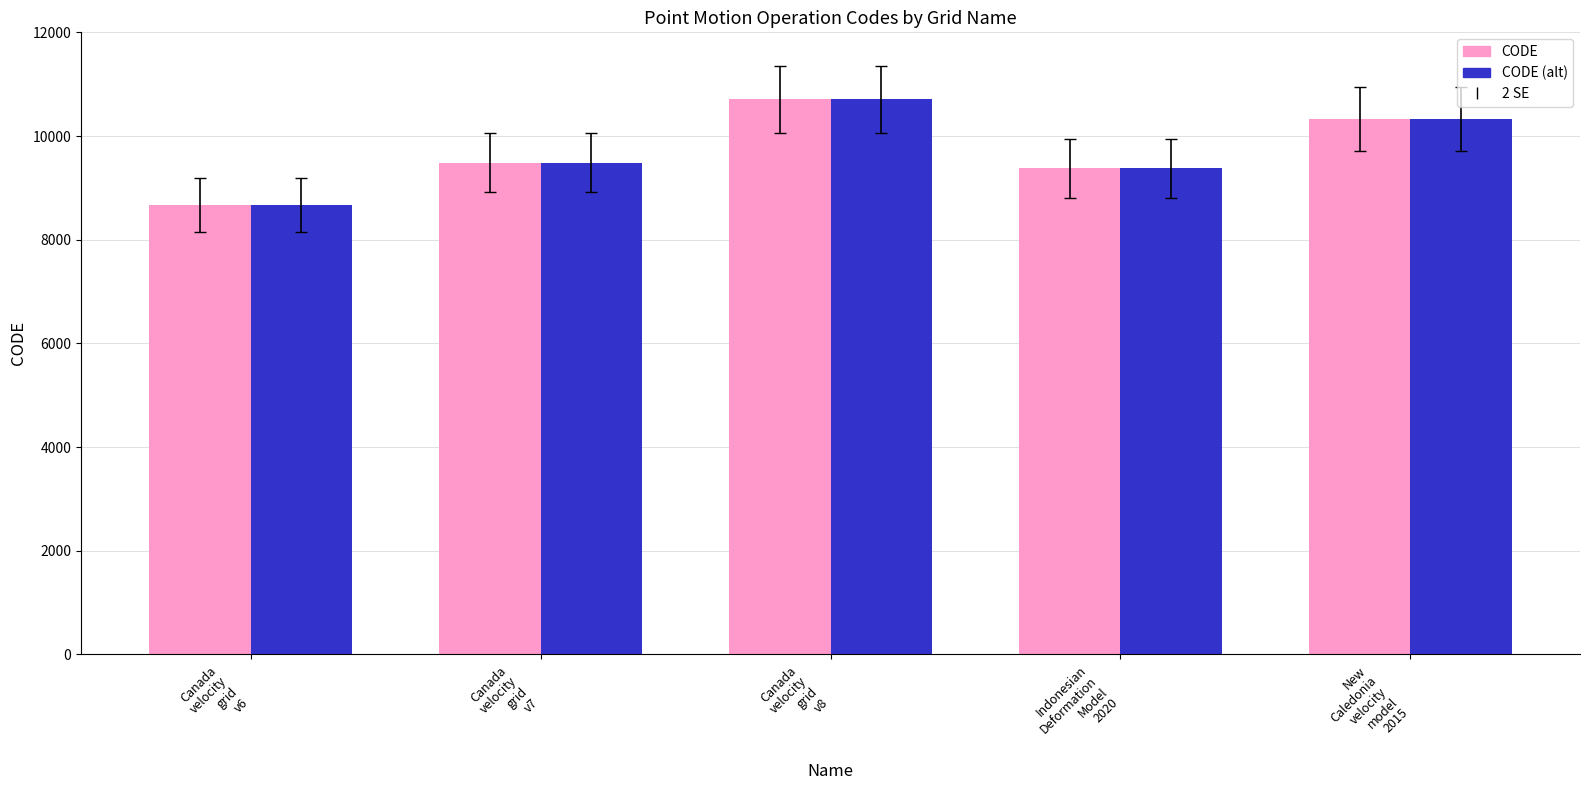

Where is CODE nearest to the value 9691?

Canada
velocity
grid
v7